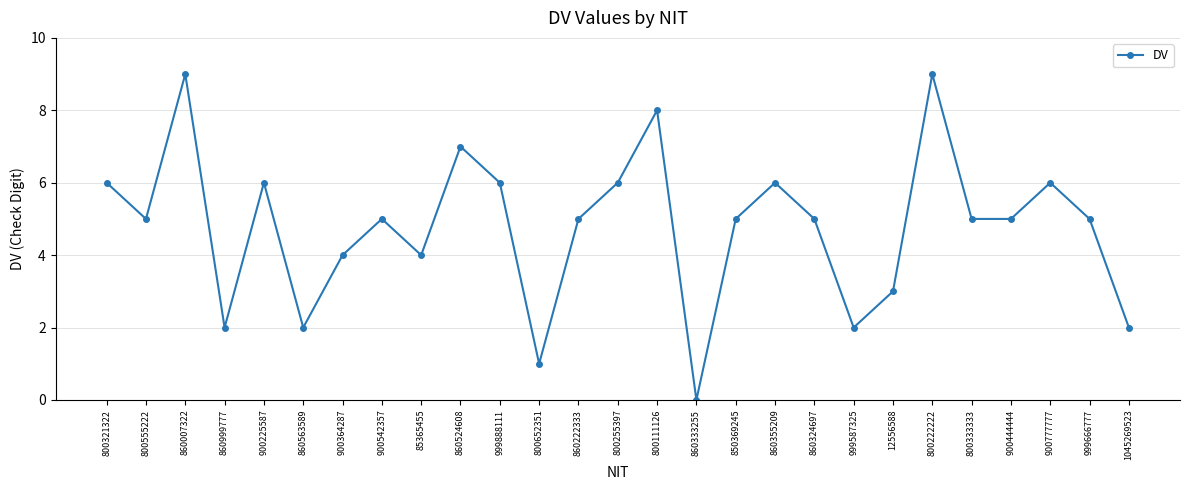

Count the values in the range 3 to 6.

17